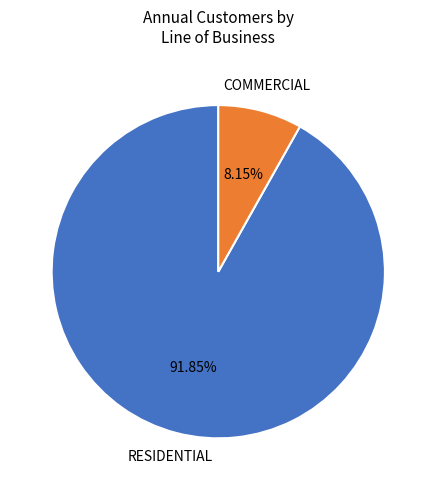

Is there a majority slice in this chart?

Yes